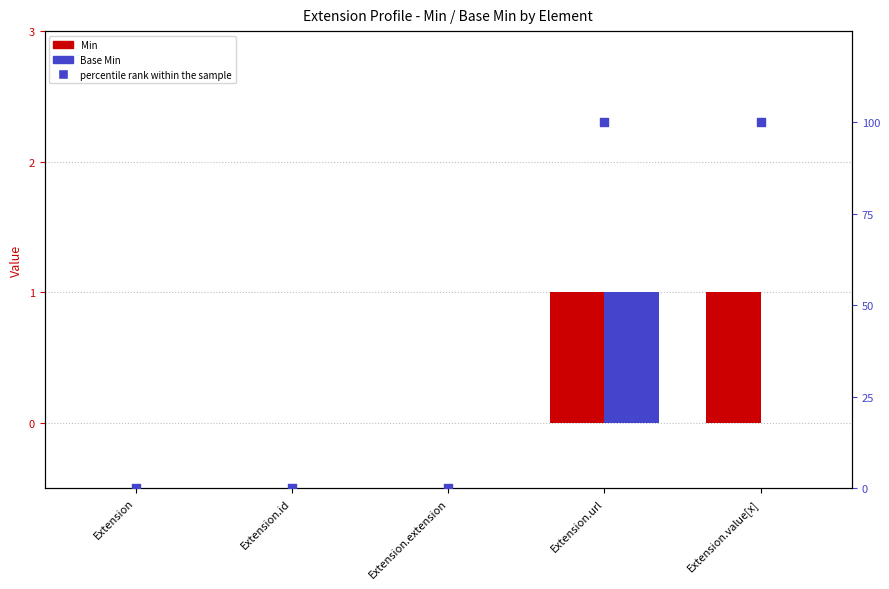

Which series reaches the minimum Y coordinate?

Min